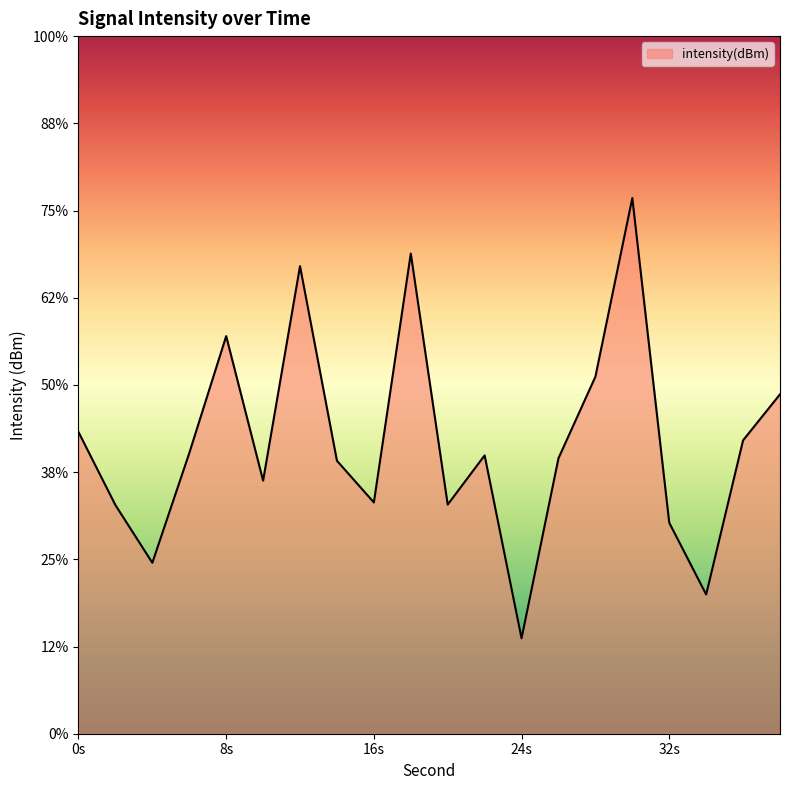

What is the average value?

-112.7